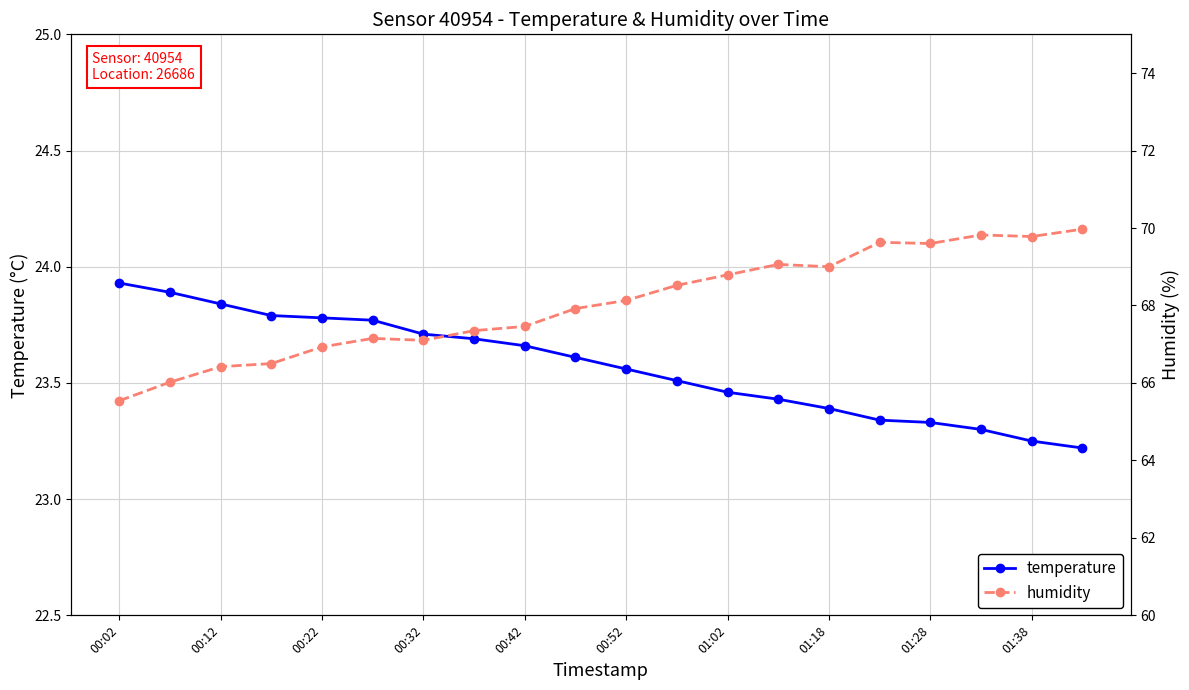

What is the highest value of the humidity series?

70.0